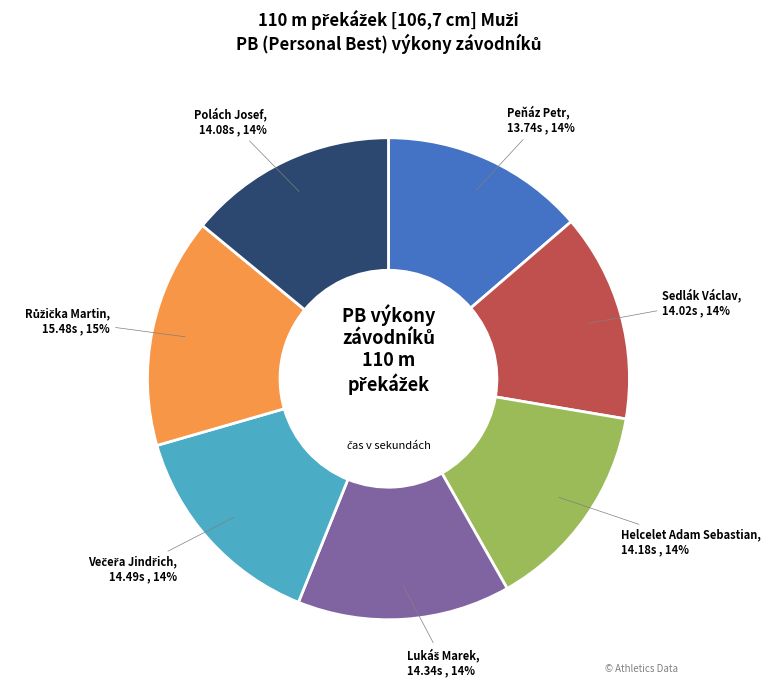

To the nearest percent, what is the average slice percentage?

14%